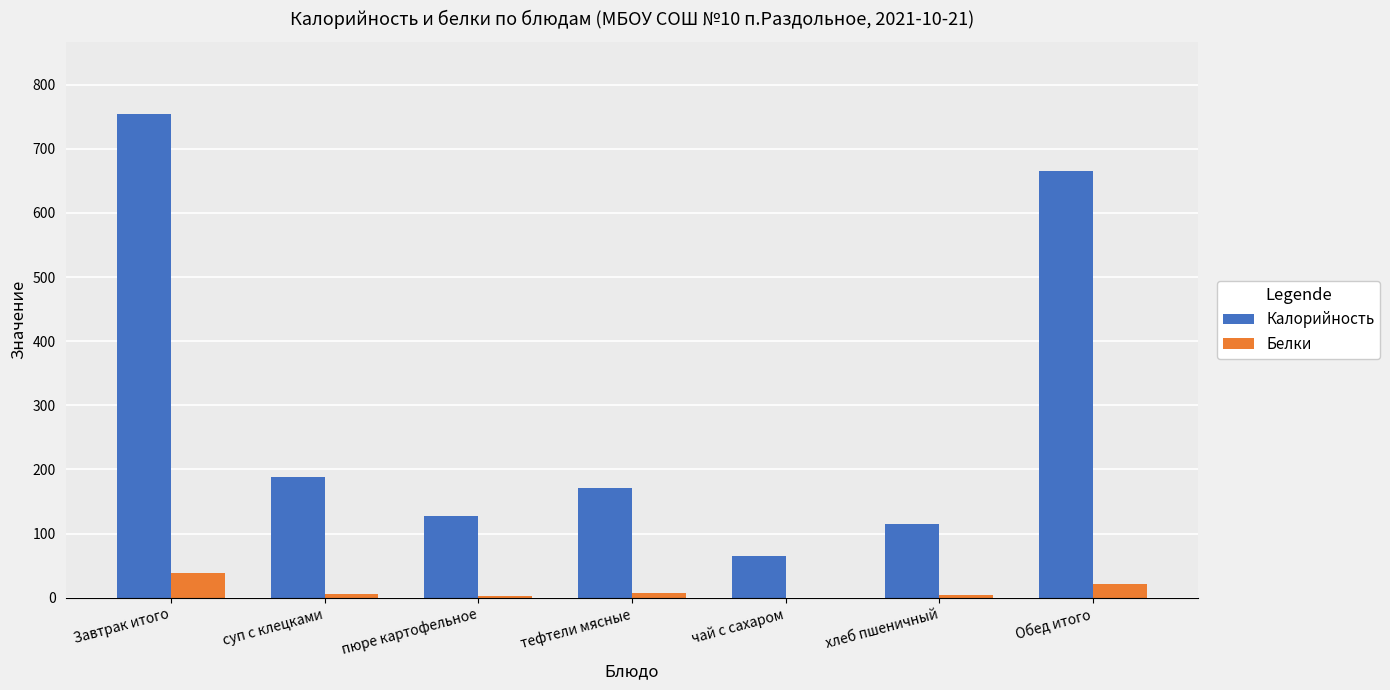

At which label does Калорийность reach its peak?

Завтрак итого